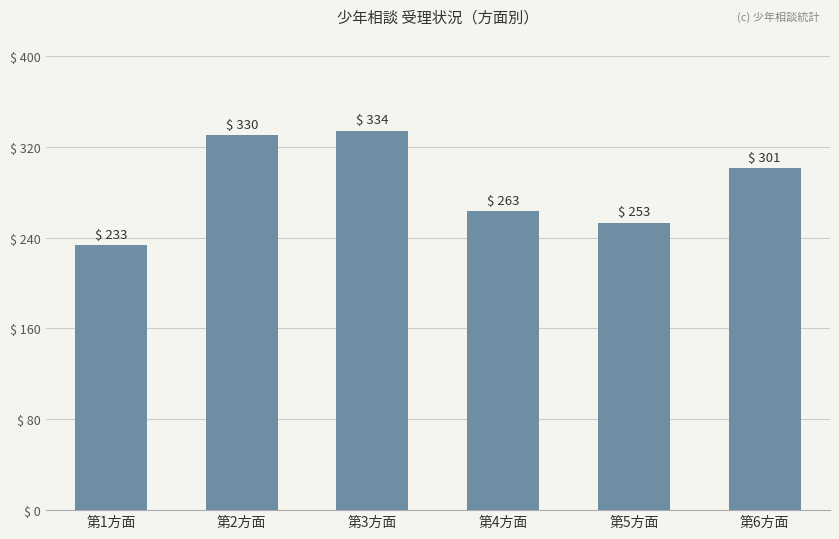

What is the sum of the values at 第1方面 and 第4方面?

496